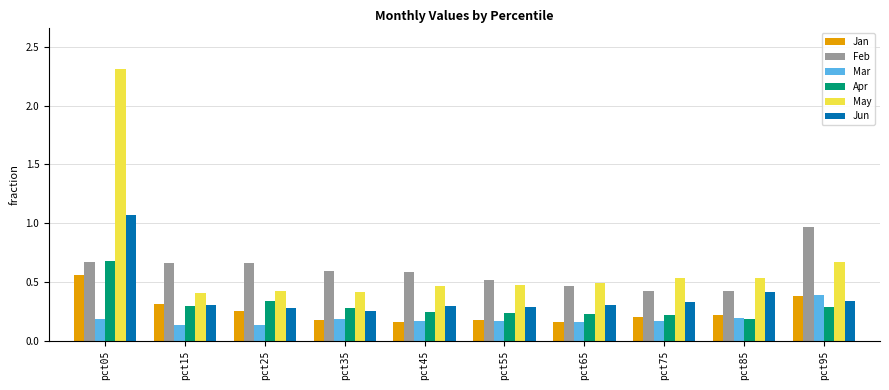

The value of Feb at pct15 is 0.7. True or false?

True